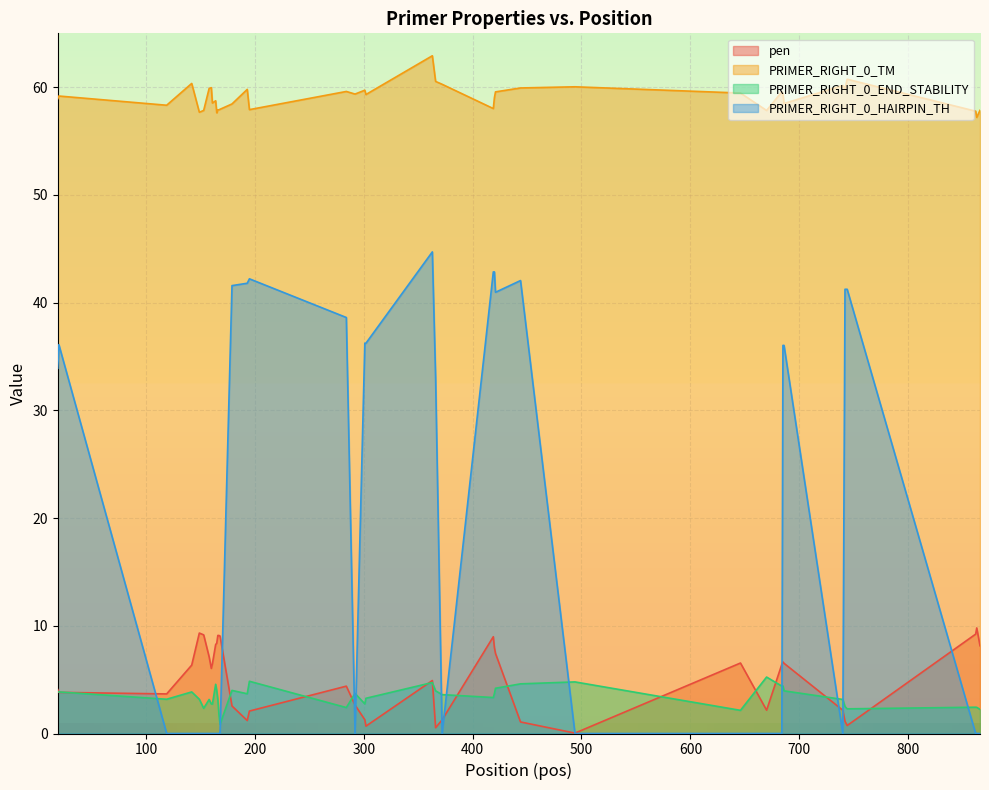

At which label is PRIMER_RIGHT_0_END_STABILITY closest to 3?

166